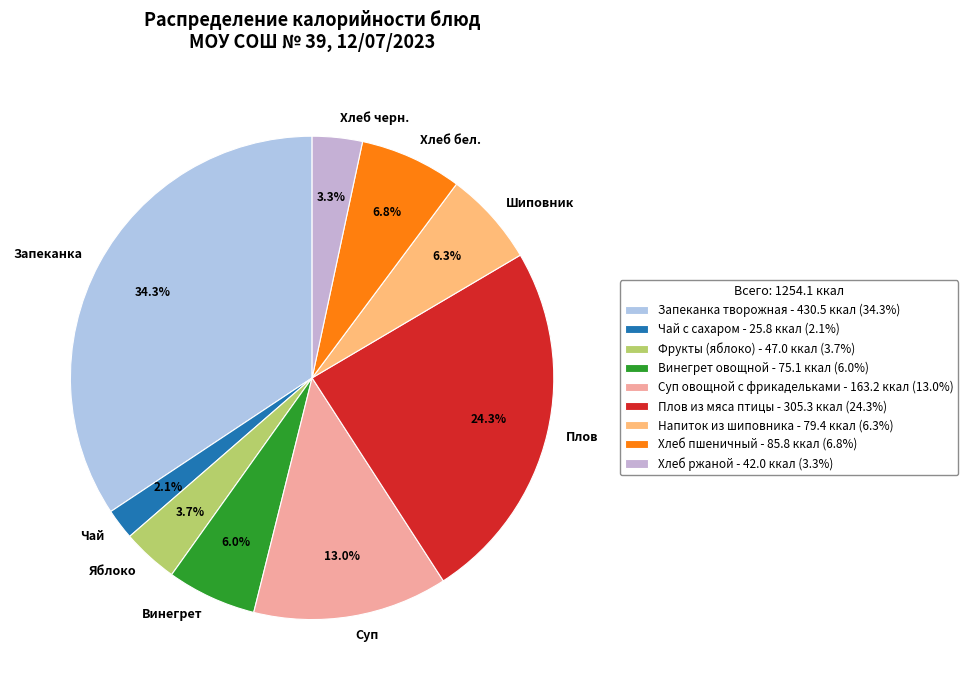

What percentage is the Винегрет овощной slice, to the nearest percent?

6%